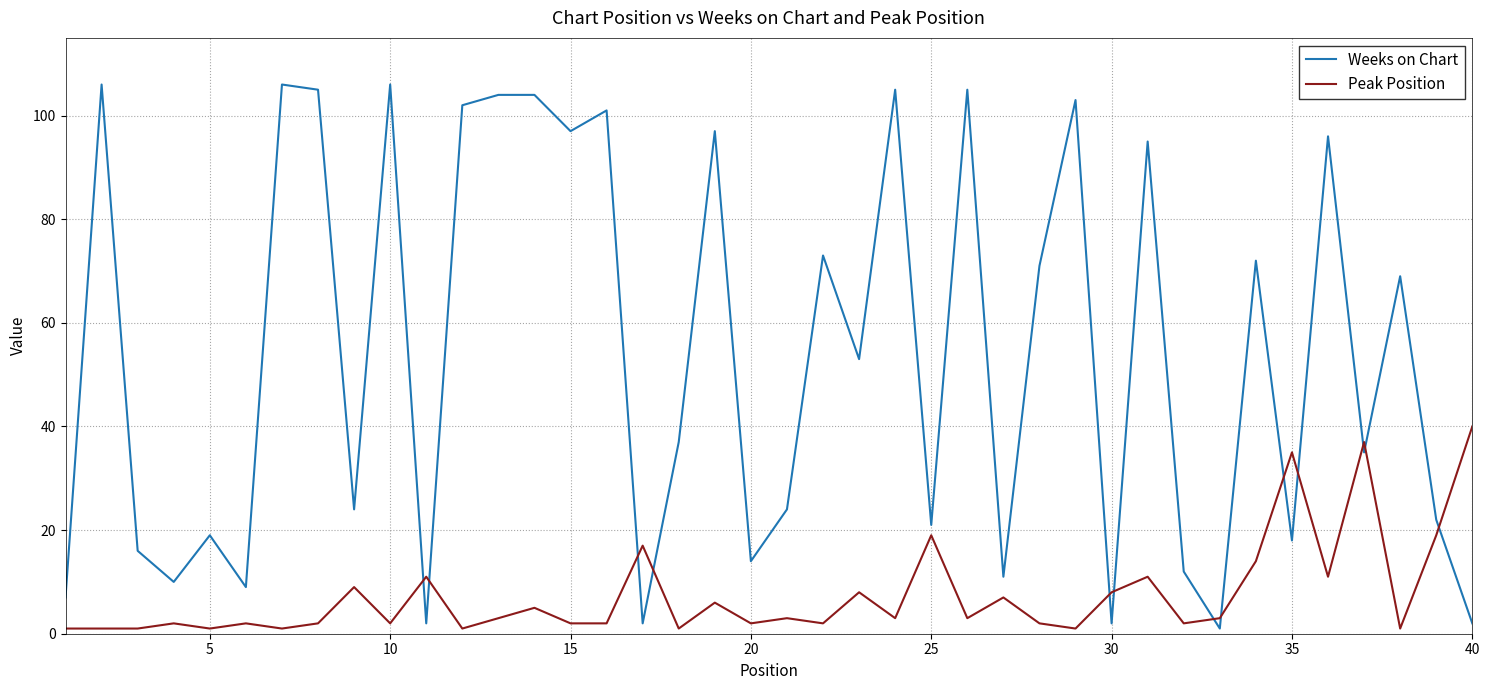

Which series ends up on top after the final intersection of Weeks on Chart and Peak Position?

Peak Position